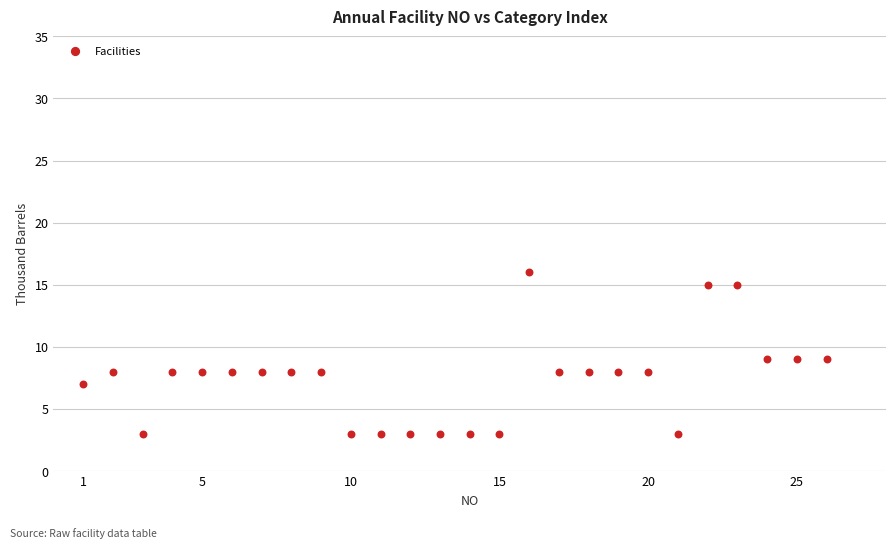

How many points are shown in the scatter plot?

26